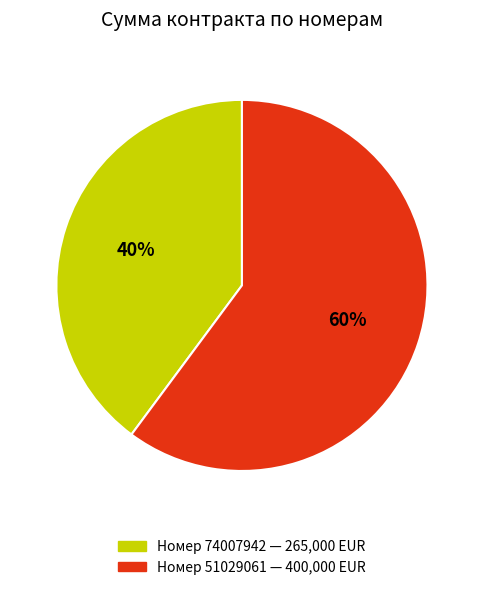

To the nearest percent, what is the difference between the largest and smallest slice percentages?

20%